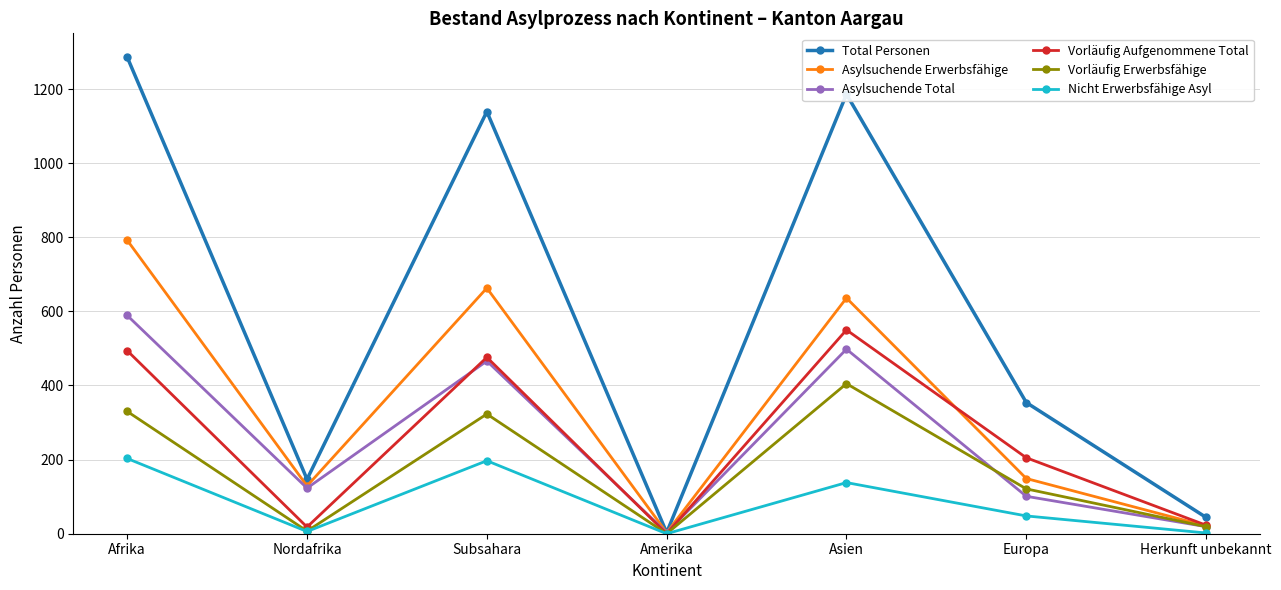

What is the difference between the maximum and second lowest values in the Asylsuchende Erwerbsfähige series?

771